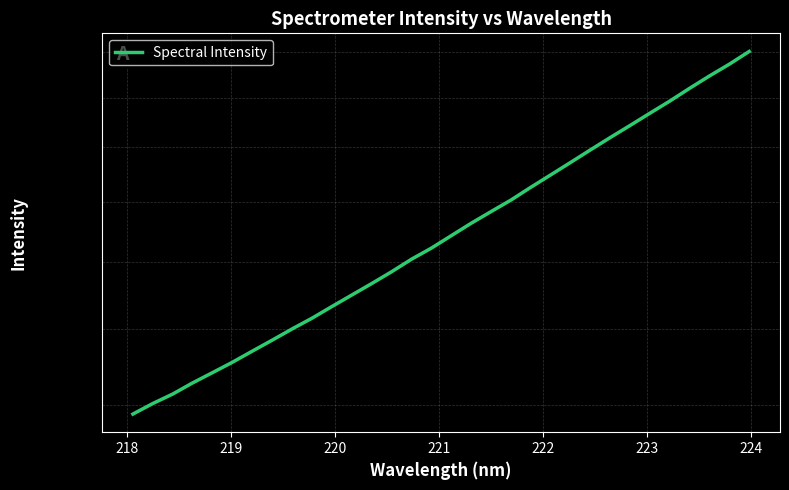

The chart shows a value of 2630.9 at 19. True or false?

False